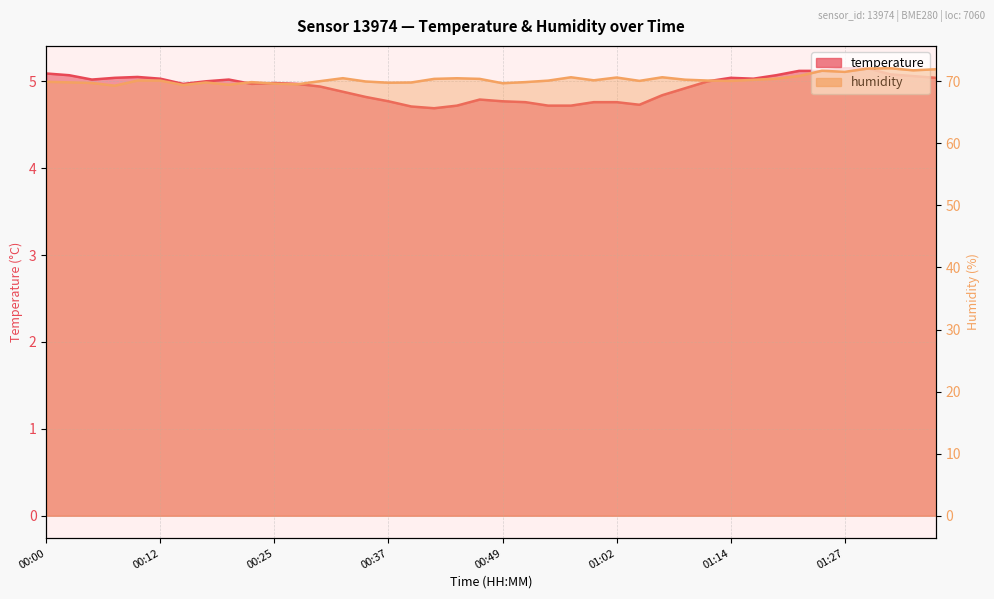

Where does the humidity series first go above 70?

00:10